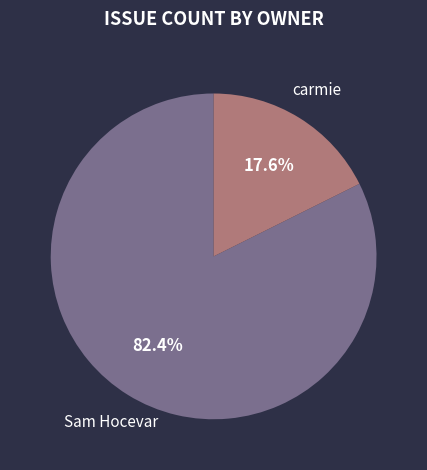

Is carmie the majority of the pie?

No